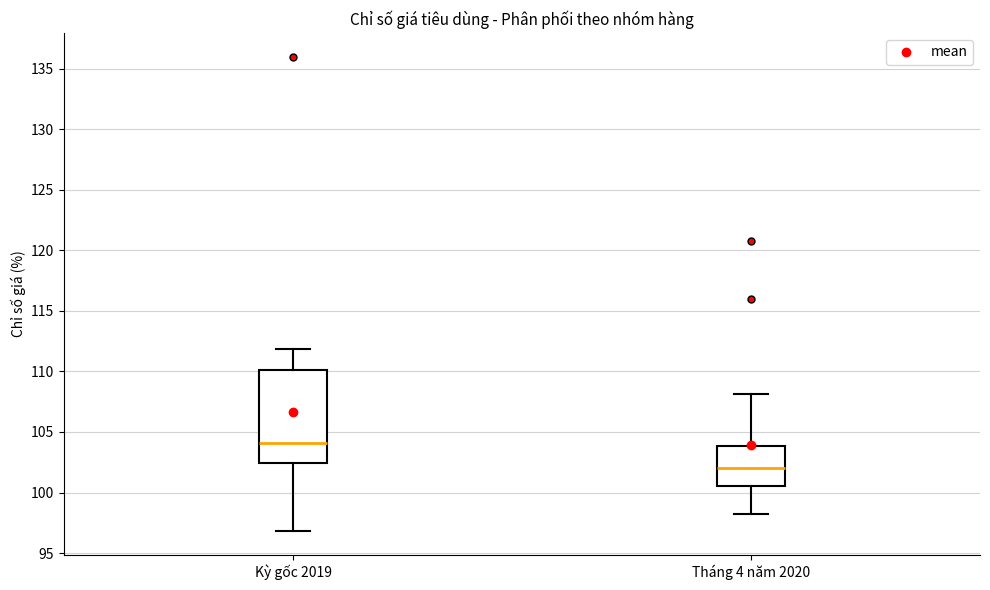

Reading left to right, transcribe this box plot: for each box, give where its median line is, the range the box spans, and where its two whiskers end, as read against the y-axis. The values are not printed on the chart, so give them approximately, as read against the axis.

Kỳ gốc 2019: median 104.0, box 102.5 to 110.0, whiskers 97.0 to 112.0
Tháng 4 năm 2020: median 102.0, box 100.5 to 104.0, whiskers 98.0 to 108.0